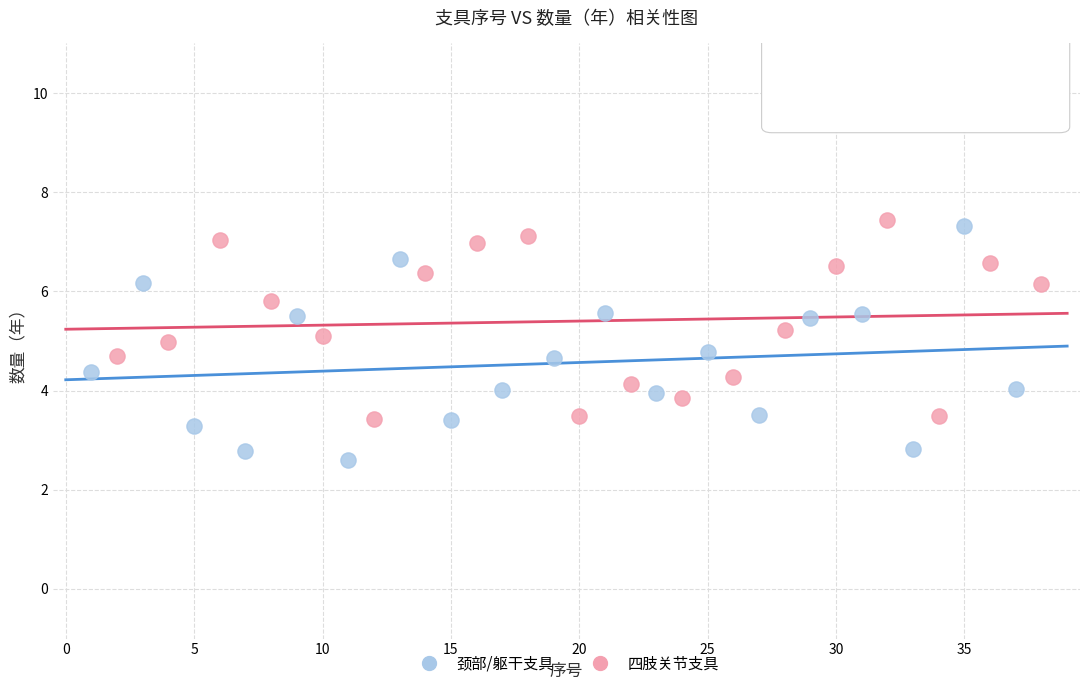

Which series contains the highest Y value?

四肢关节支具